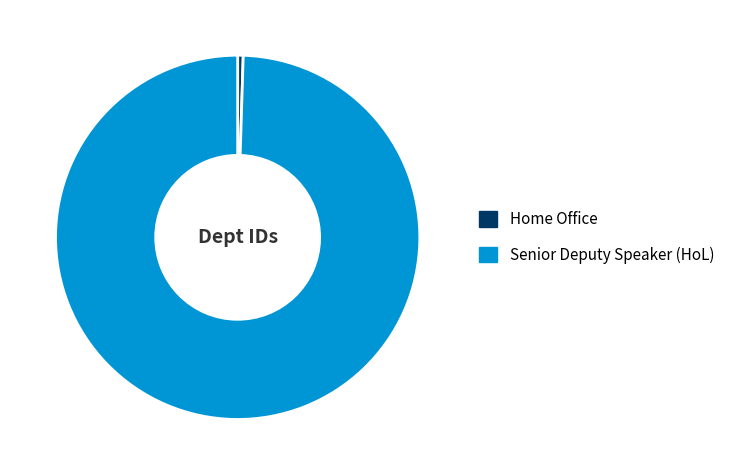

Does Home Office account for over 50% of the chart?

No